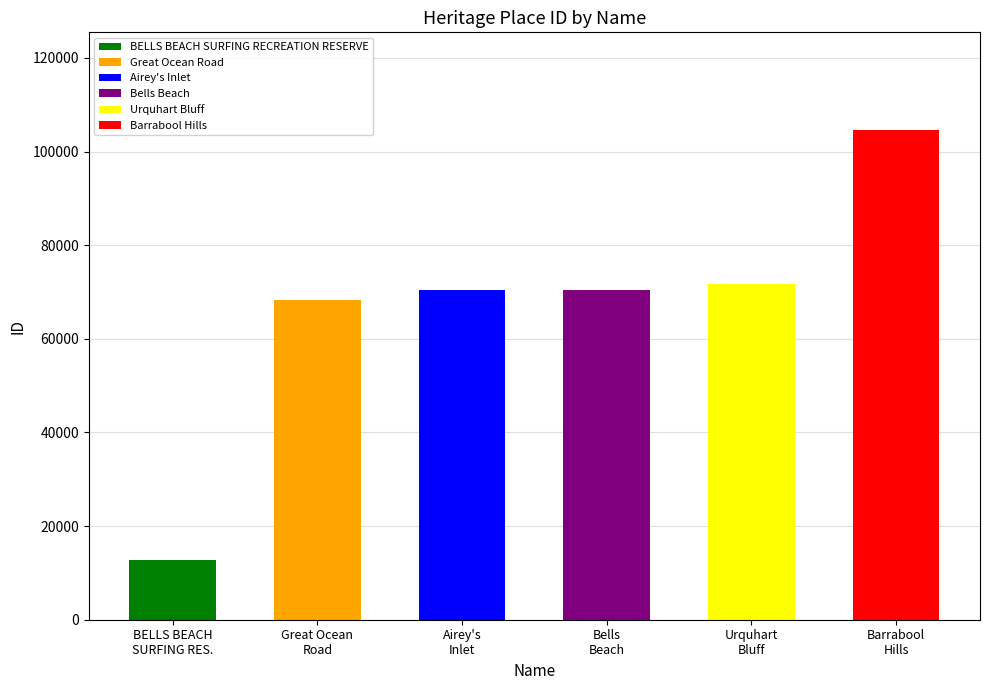

What is the label of the 6th bar from the left?

Barrabool
Hills